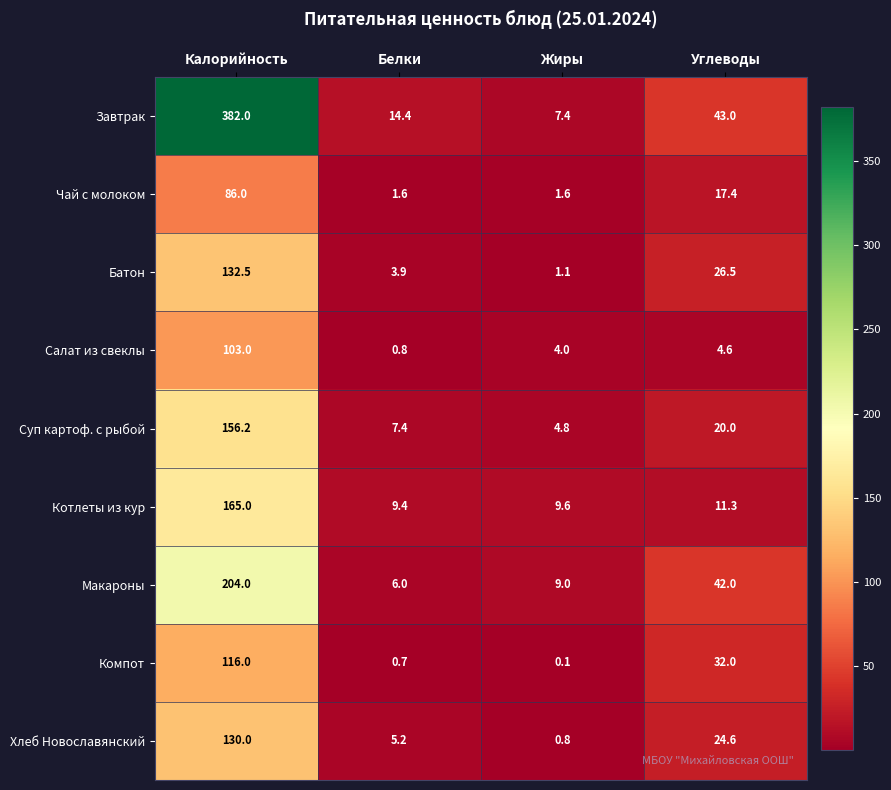

Rank the series by their maximum value, from highest to lowest.

Завтрак, Макароны, Котлеты из кур, Суп картоф. с рыбой, Батон, Хлеб Новославянский, Компот, Салат из свеклы, Чай с молоком